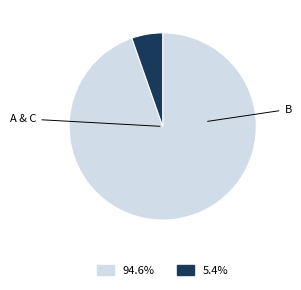

Is there any slice that represents more than half of the pie?

Yes